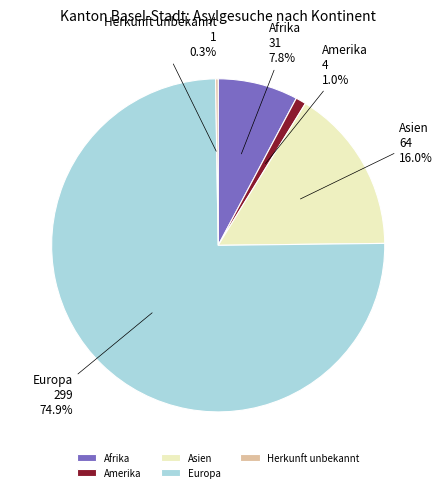

What percentage is NOT represented by Asien?

84.0%